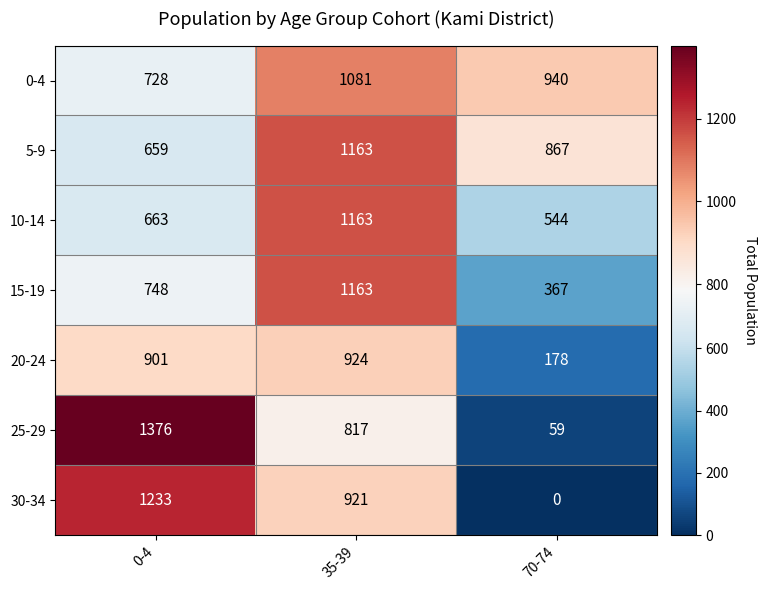

Which label corresponds to the largest value in the chart?

0-4